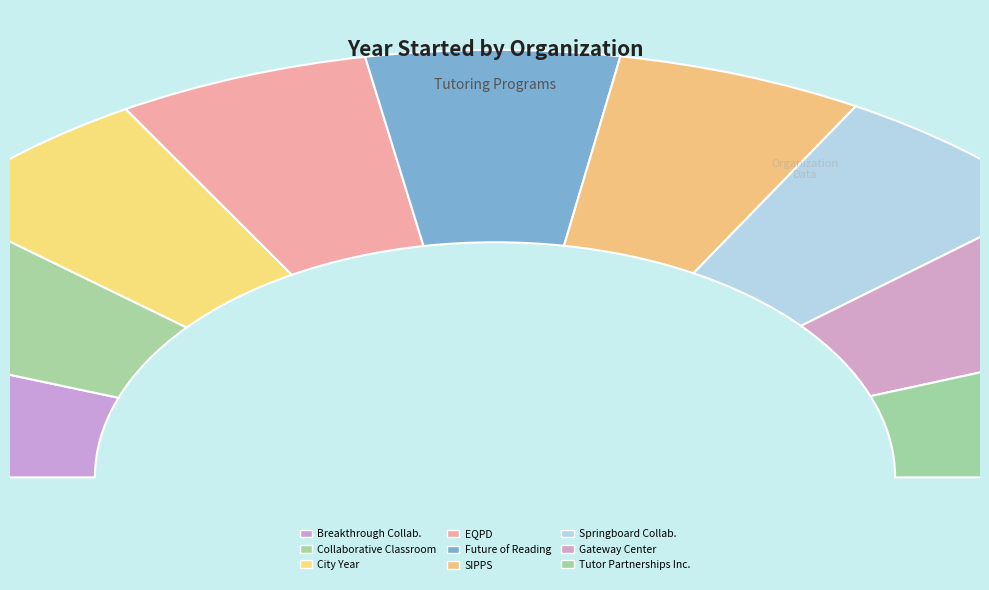

Is the sum of Future of Reading and Center for the Collaborative Classroom greater than half?

No